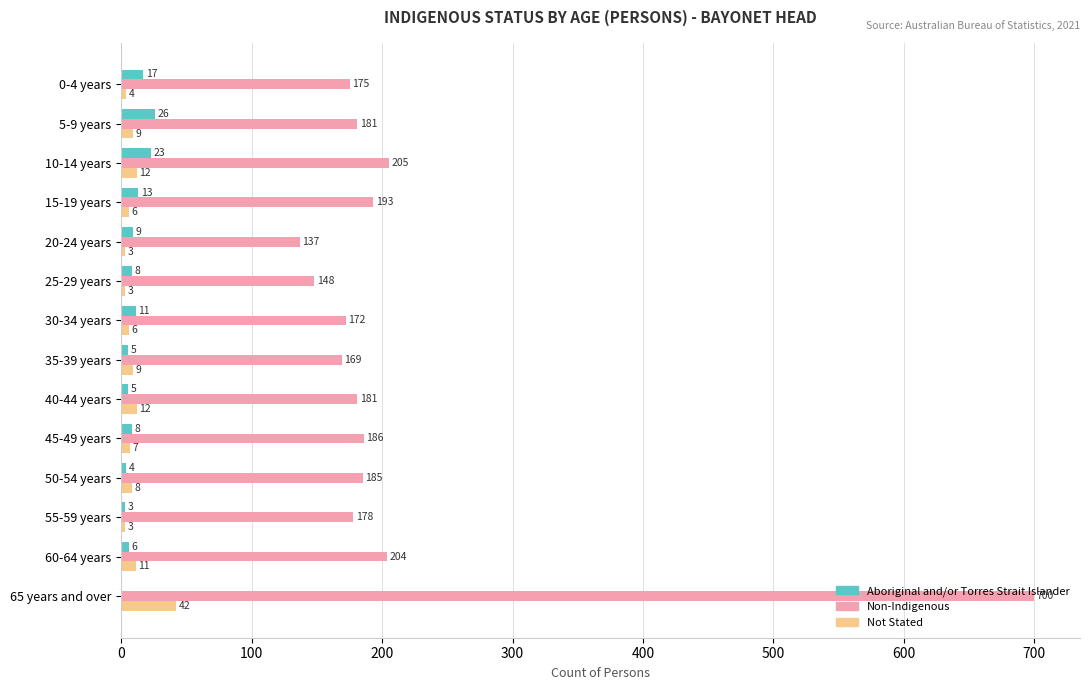

Between 35-39 years and 65 years and over, which series saw the biggest shift?

Non-Indigenous